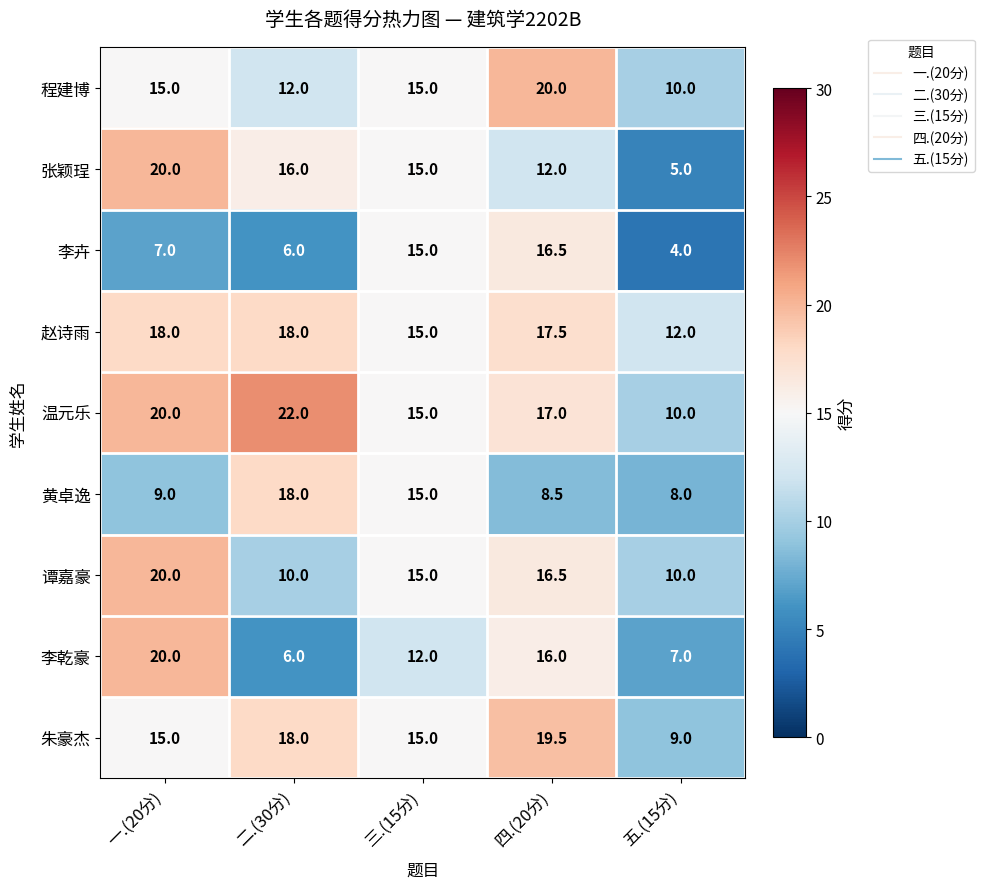

At which label is 黄卓逸 closest to 13?

三.(15分)